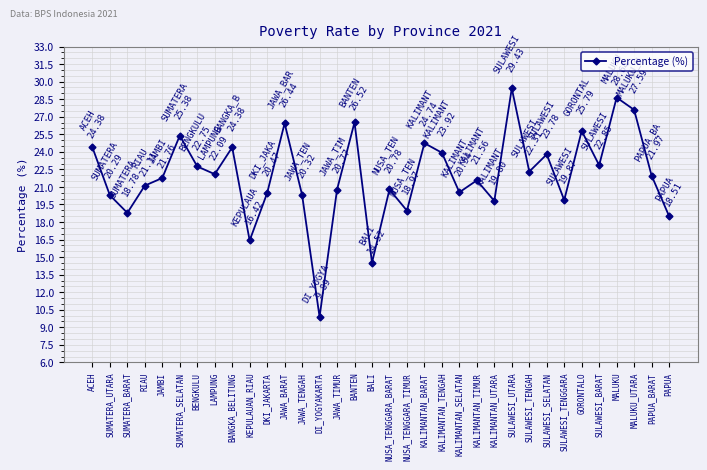

What position from the left is JAWA_TIMUR?

15